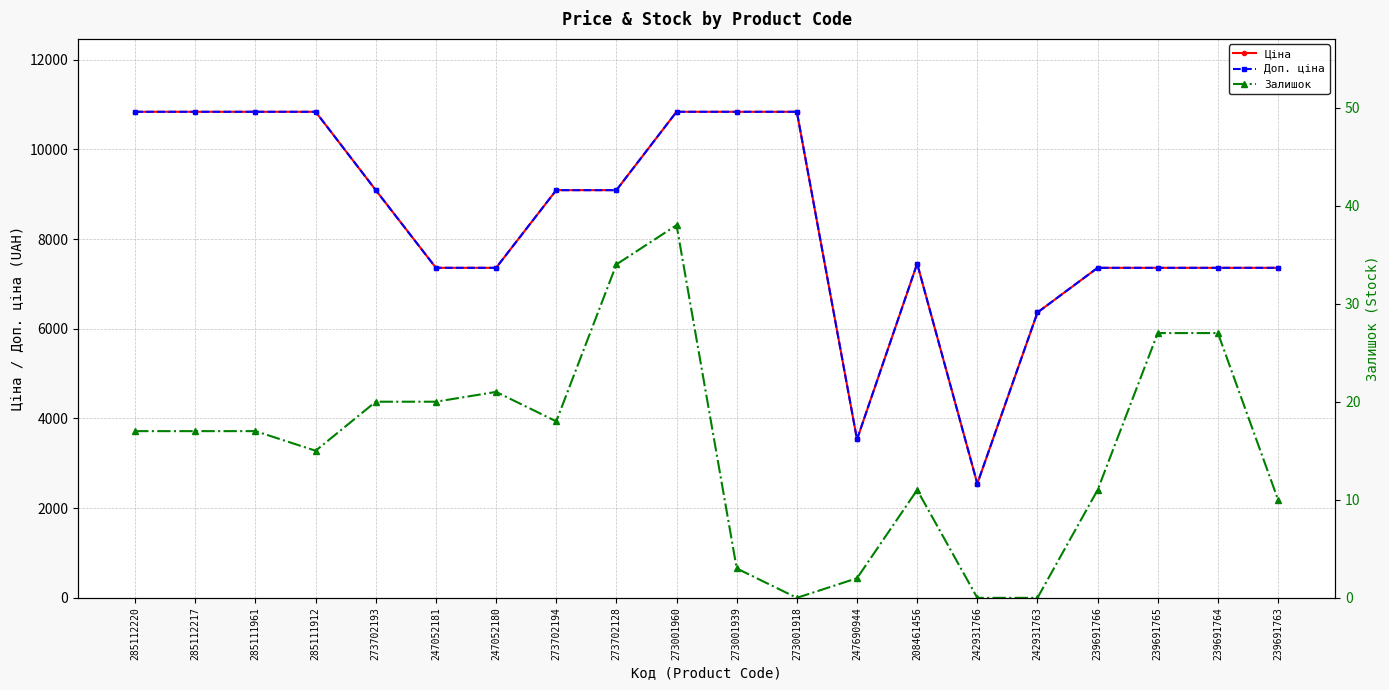

What is the highest value of the Ціна series?

10840.1